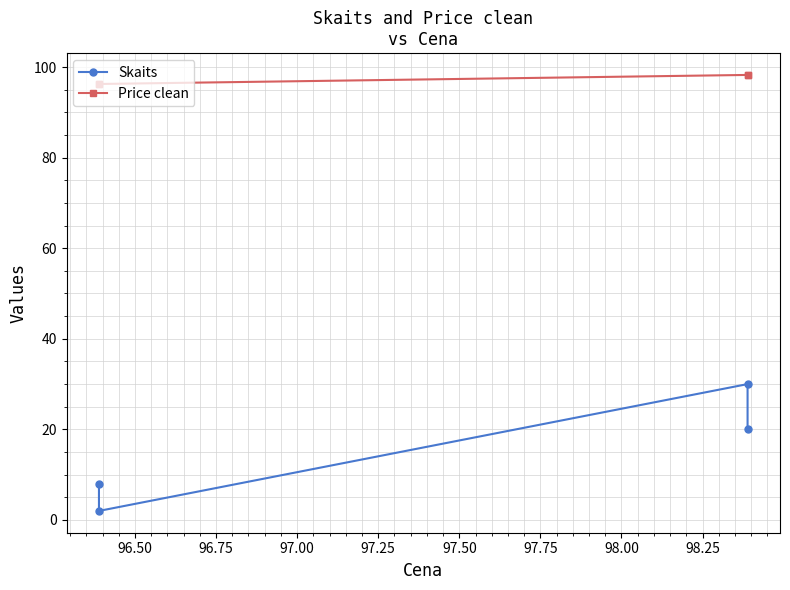

At how many categories does at least one series exceed 75?

4